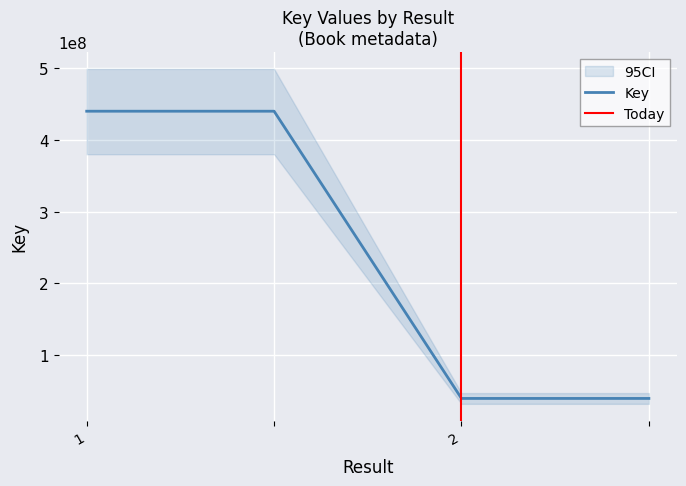

Which label corresponds to the largest value in the chart?

1